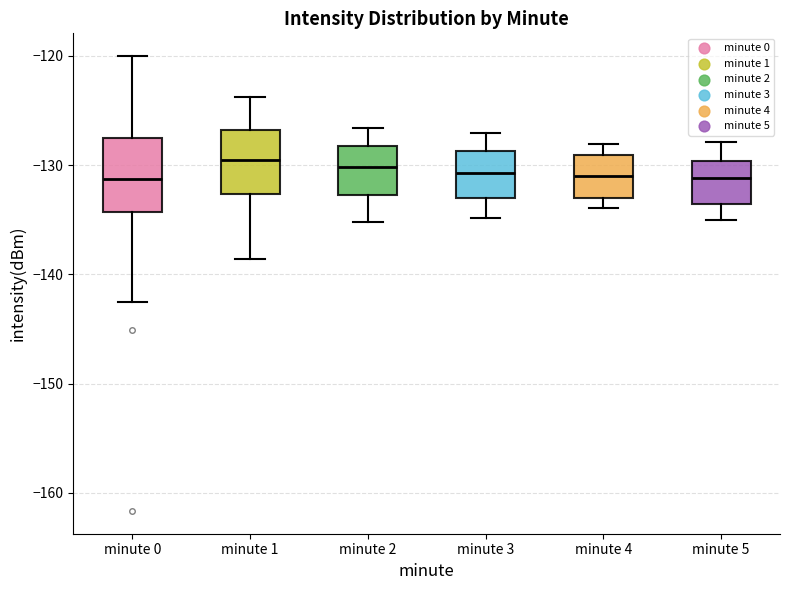

Reading left to right, transcribe this box plot: for each box, give where its median line is, the range the box spans, and where its two whiskers end, as read against the y-axis. The values are not printed on the chart, so give them approximately, as read against the axis.

minute 0: median -131, box -134 to -128, whiskers -143 to -120
minute 1: median -130, box -133 to -127, whiskers -139 to -124
minute 2: median -130, box -133 to -128, whiskers -135 to -127
minute 3: median -131, box -133 to -129, whiskers -135 to -127
minute 4: median -131, box -133 to -129, whiskers -134 to -128
minute 5: median -131, box -134 to -130, whiskers -135 to -128